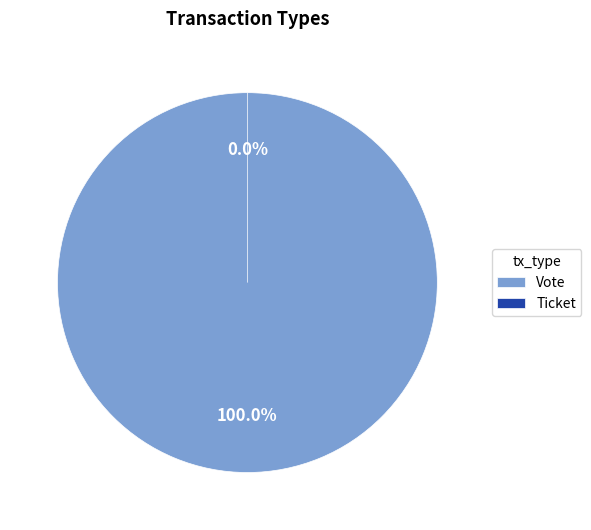

Between Vote and Ticket, which is larger?

Vote